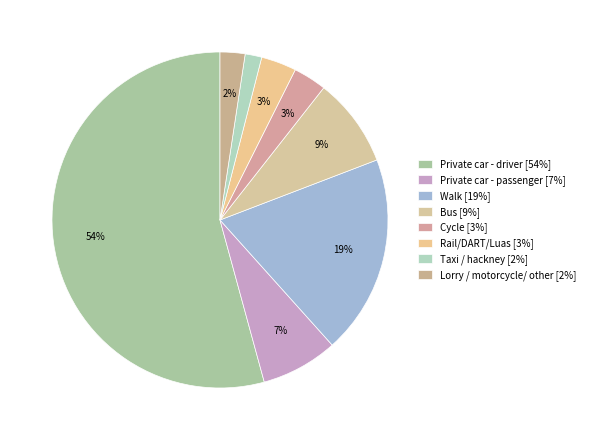

How many slices are in this pie chart?

8